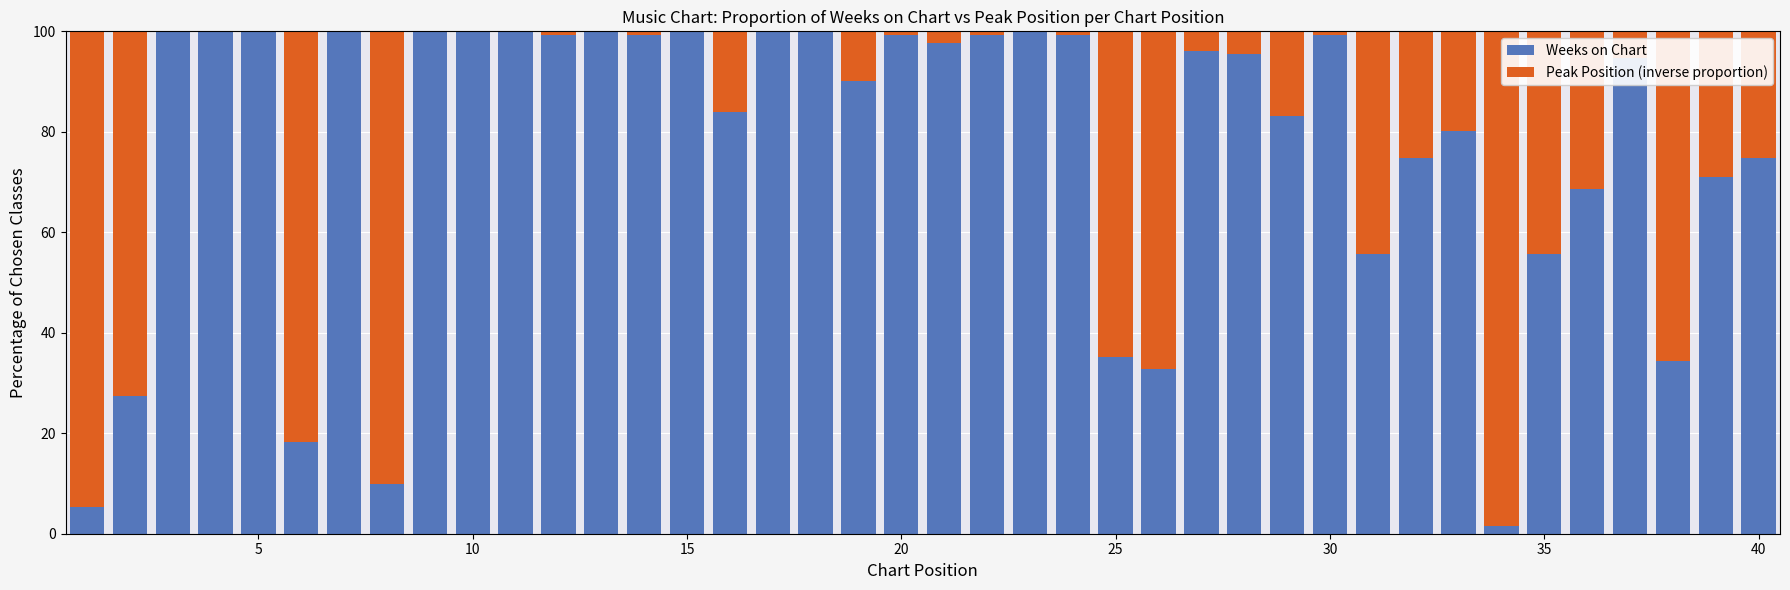

What is the highest value of the Weeks on Chart series?

100.0